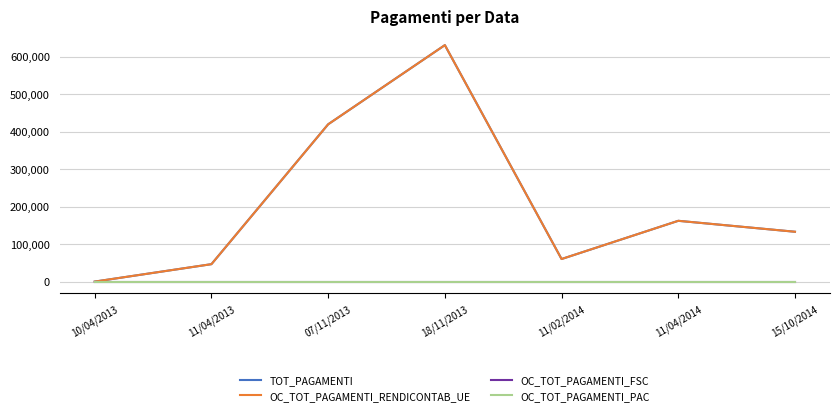

Reading left to right, transcribe all the data shown in this chart.

TOT_PAGAMENTI: 0.0	46481.8	419511.3	630704.1	60195.9	162128.1	132934.1
OC_TOT_PAGAMENTI_RENDICONTAB_UE: 0.0	46481.8	419511.3	630704.1	60195.9	162128.1	132934.1
OC_TOT_PAGAMENTI_FSC: 0.0	0.0	0.0	0.0	0.0	0.0	0.0
OC_TOT_PAGAMENTI_PAC: 0.0	0.0	0.0	0.0	0.0	0.0	0.0